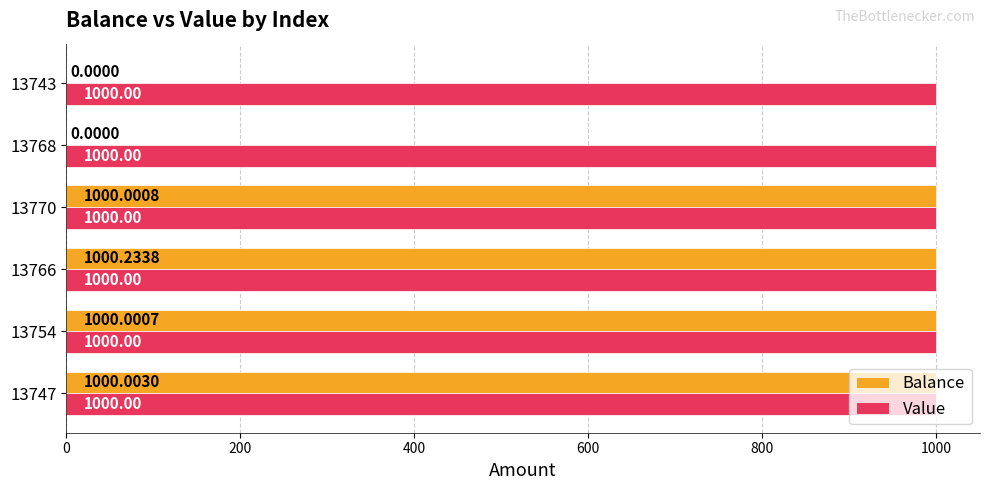

Is the value of Balance at 13766 greater than the value of Value at 13747?

Yes